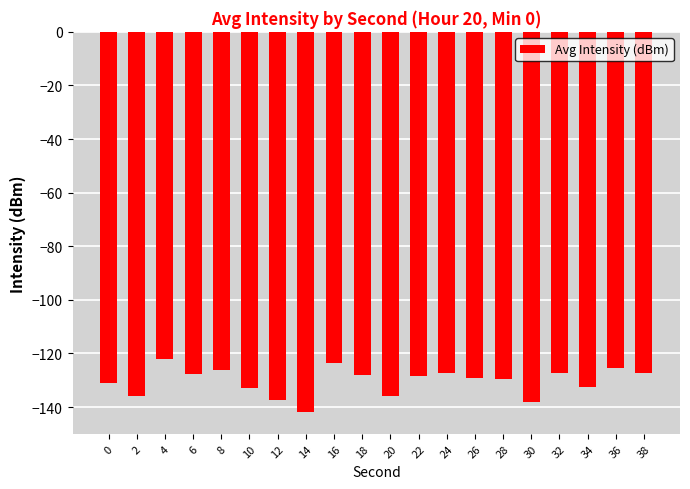

True or false: the data shows -93.2 at 14.

False